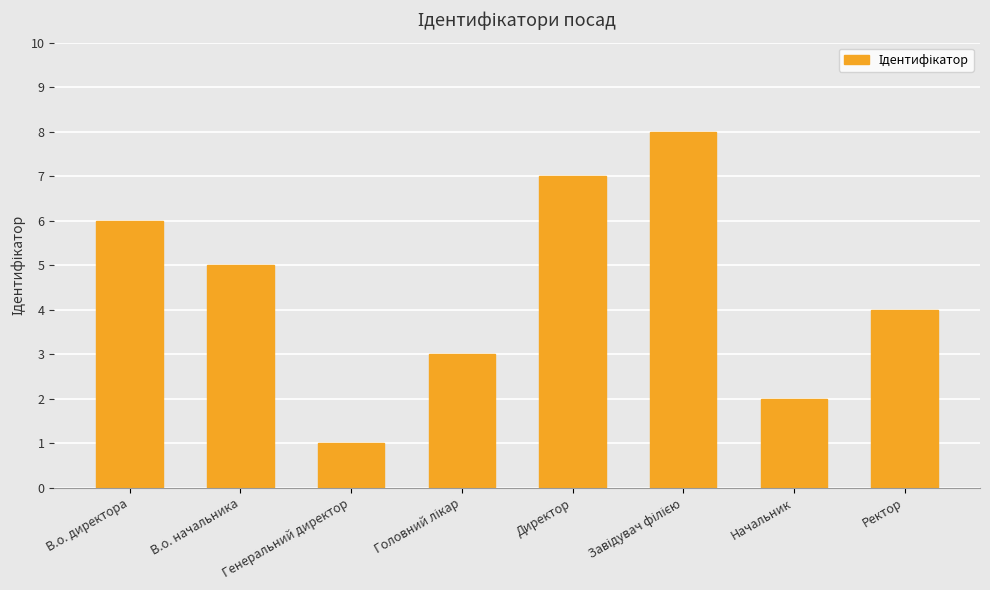

Is it true that the value at В.о. начальника is 3?

False